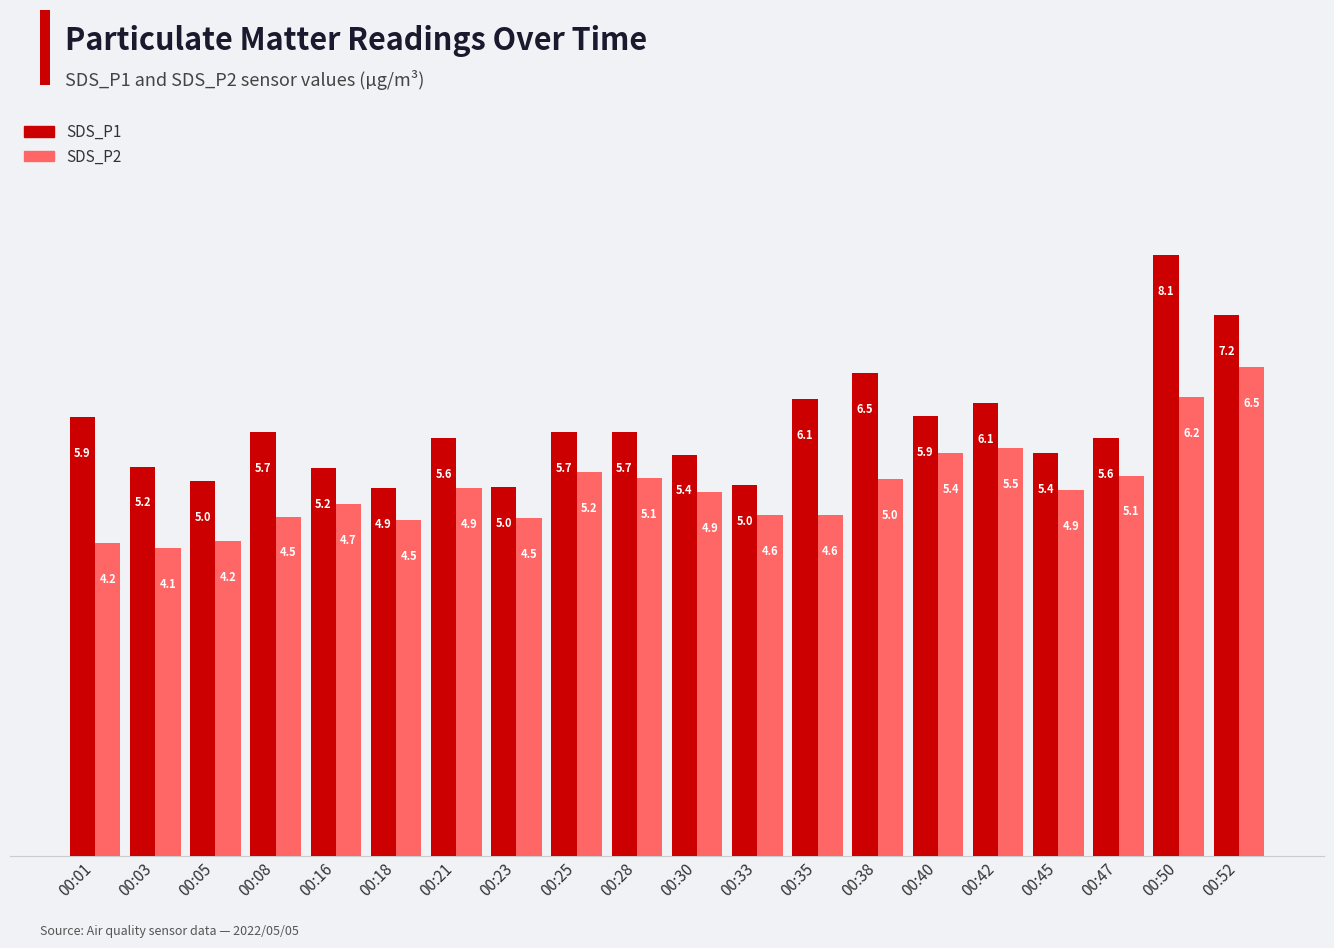

How many bars are there in total?

40